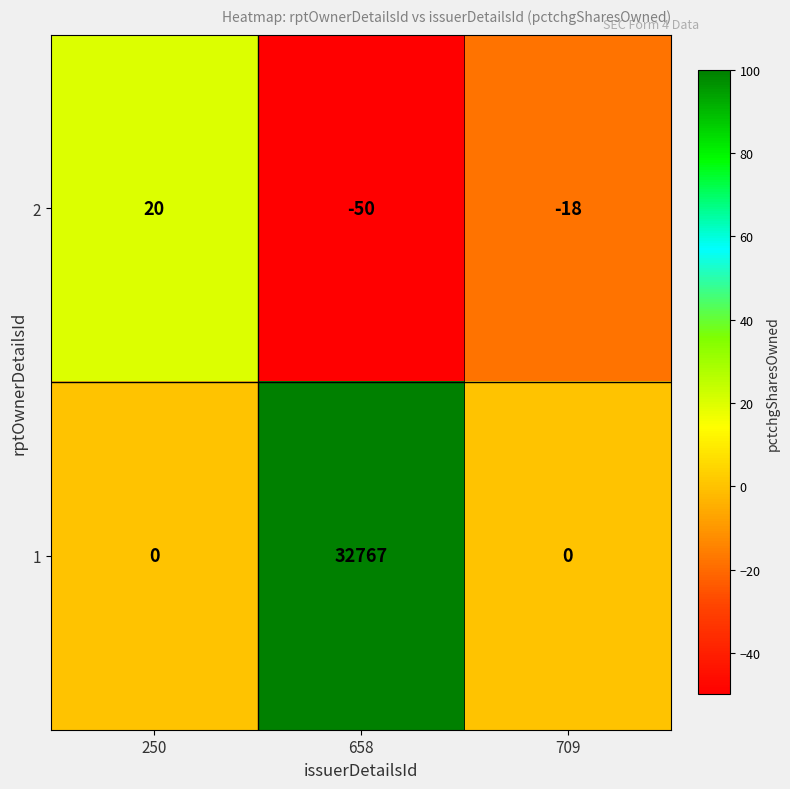

Which category has the highest value across all series?

658